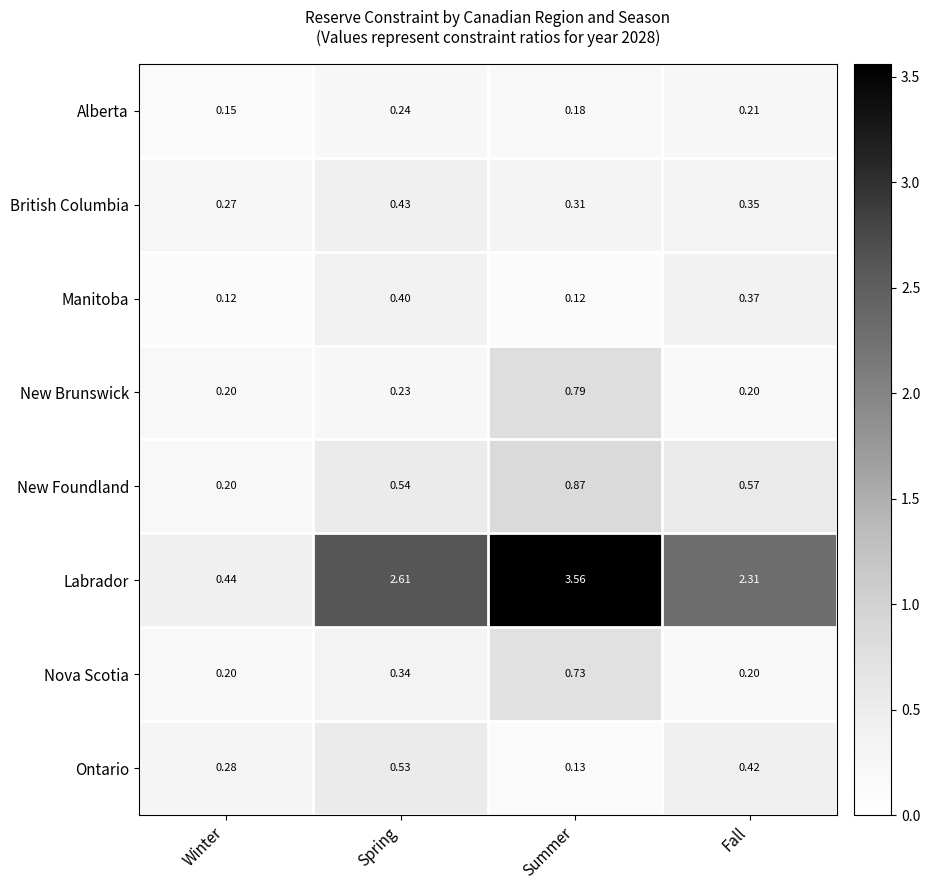

At which category is the sum across all series the highest?

Summer